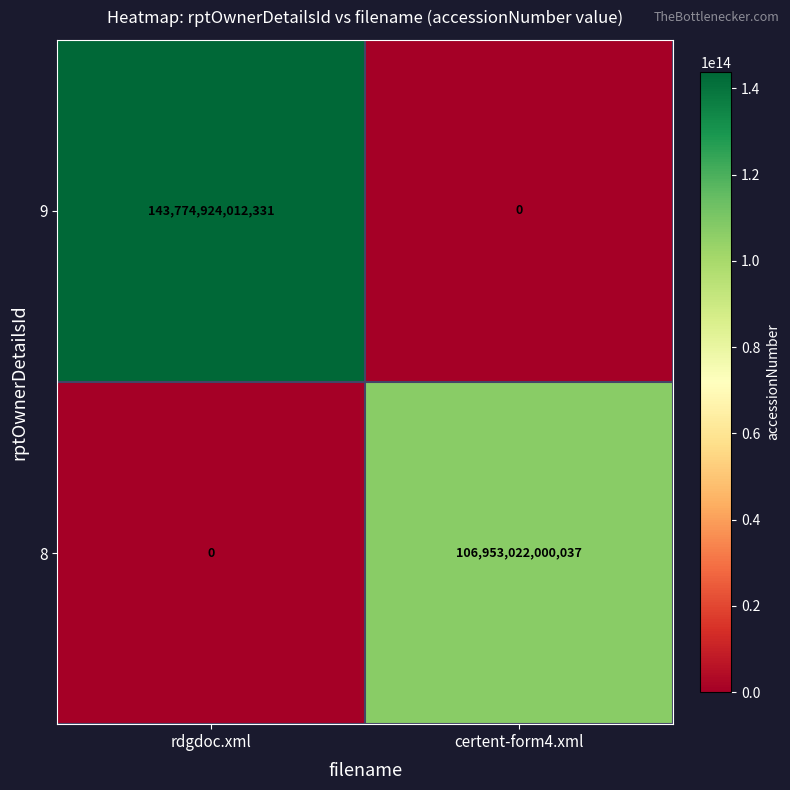

Which category has the lowest value in the 9 series?

certent-form4.xml